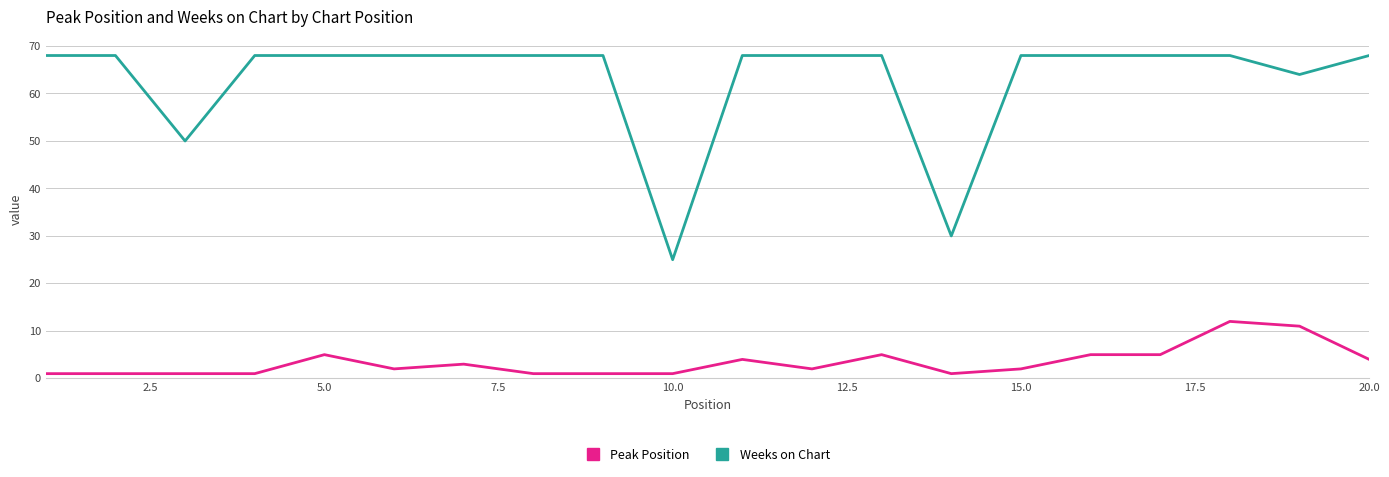

Reading left to right, list all the values displayed in this chart.

Peak Position: 1	1	1	1	5	2	3	1	1	1	4	2	5	1	2	5	5	12	11	4
Weeks on Chart: 68	68	50	68	68	68	68	68	68	25	68	68	68	30	68	68	68	68	64	68